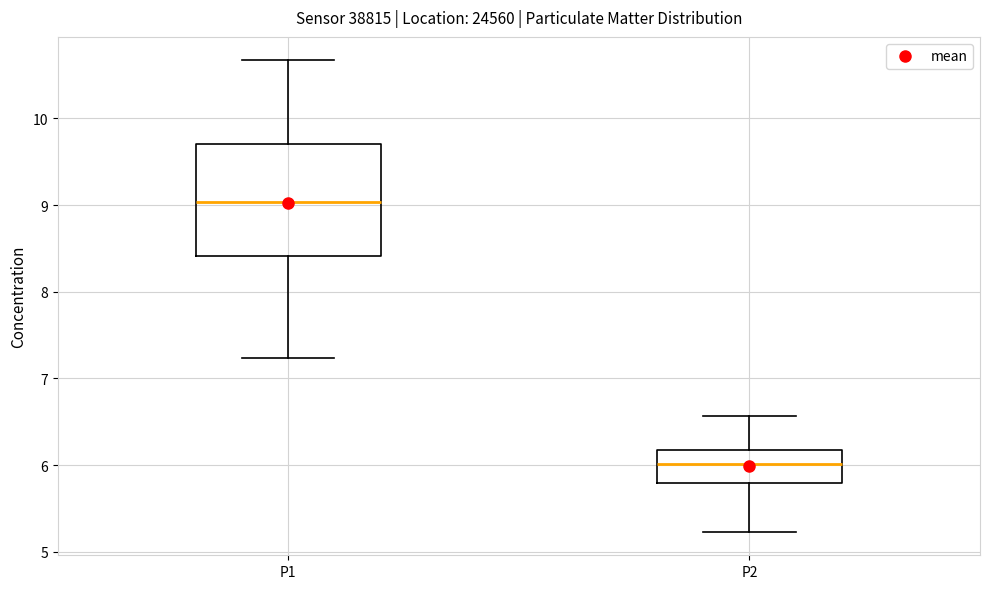

Reading left to right, read every box against the y-axis: the position of its median line, the range the box covers, and the ends of its whiskers. The values are not printed on the chart, so give them approximately, as read against the axis.

P1: median 9.0, box 8.4 to 9.7, whiskers 7.2 to 10.7
P2: median 6.0, box 5.8 to 6.2, whiskers 5.2 to 6.6